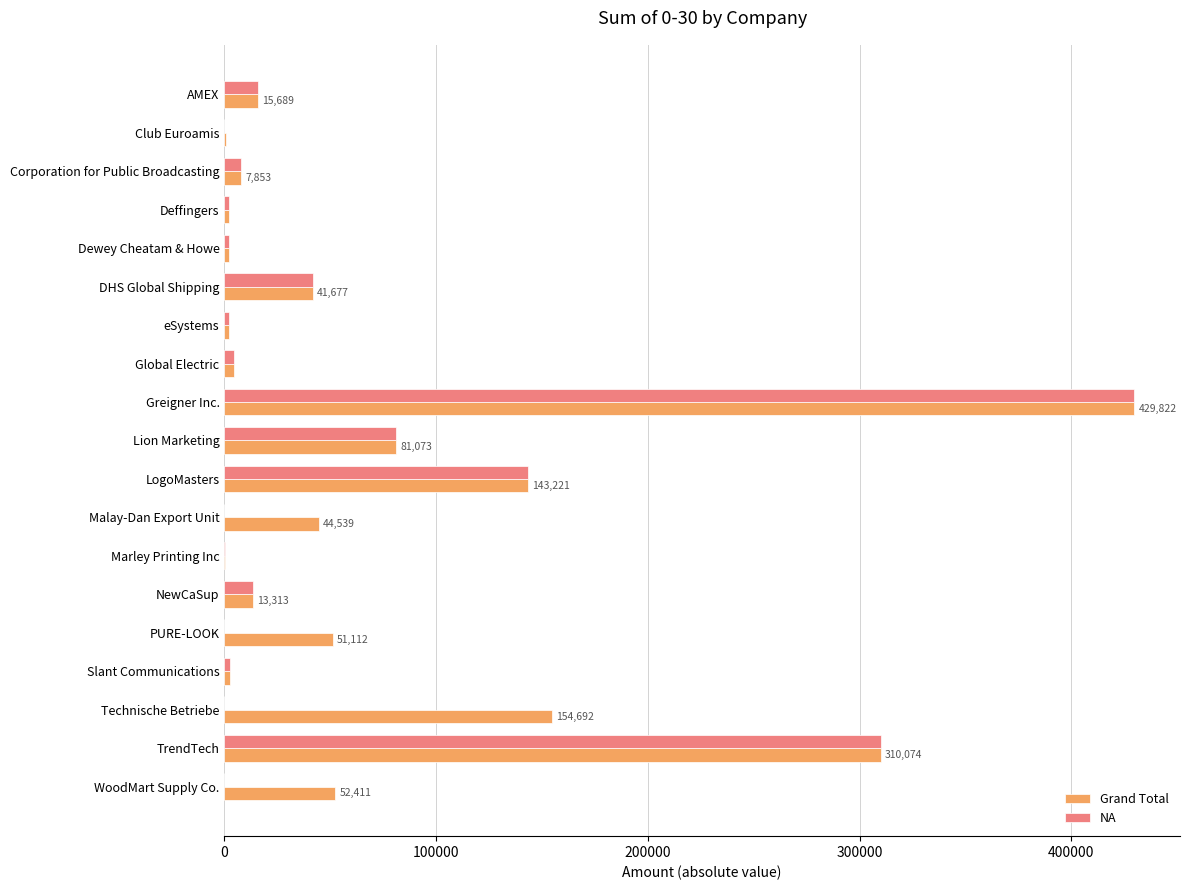

Count the number of data series in this chart.

2